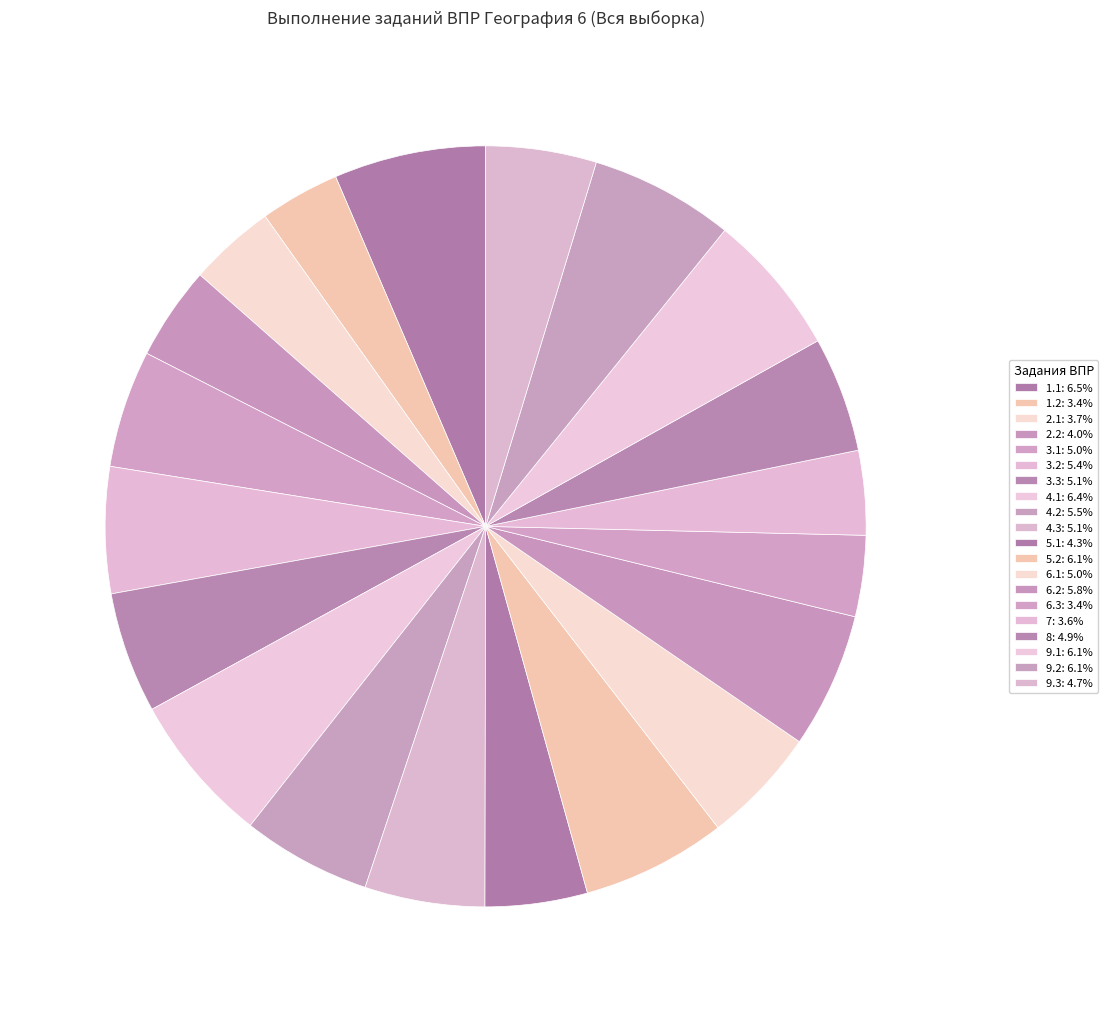

To the nearest percent, what percentage of the pie is 6.3?

3%